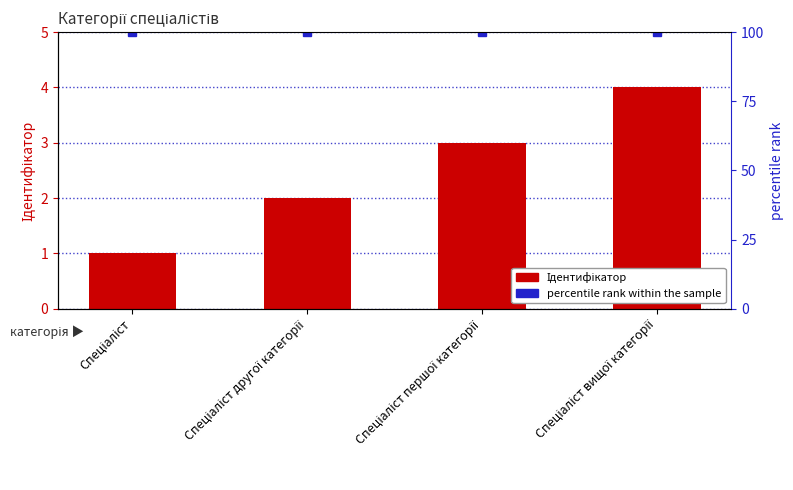

What is the greatest value displayed?

4